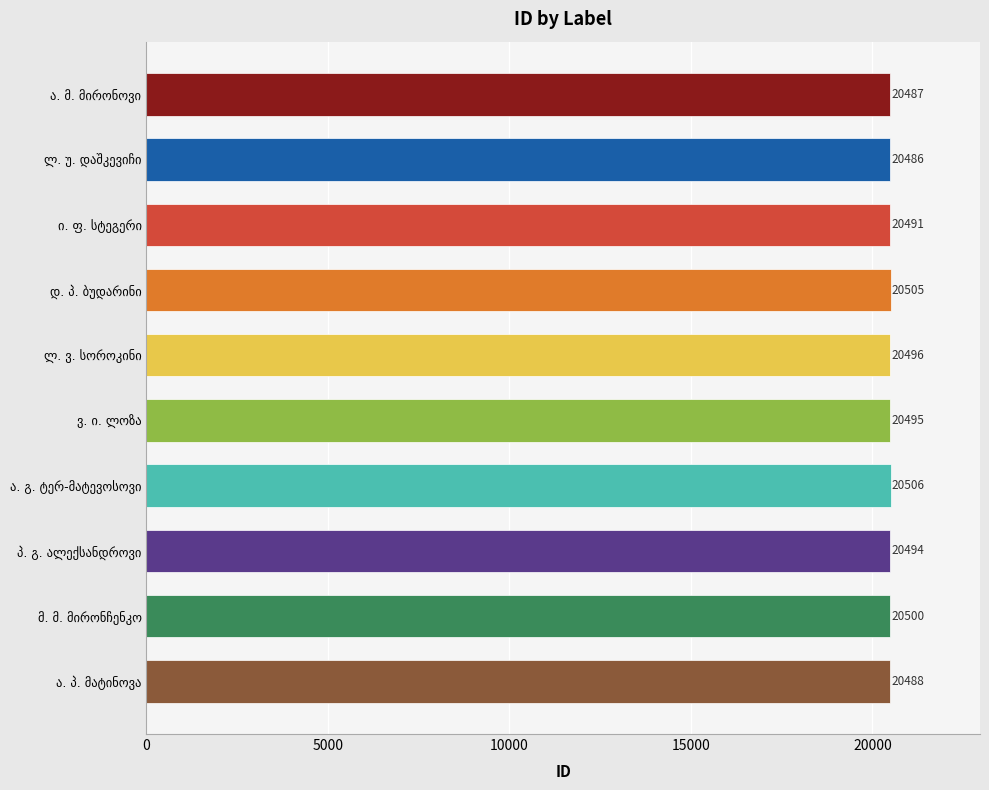

What is the minimum value shown in the chart?

20486